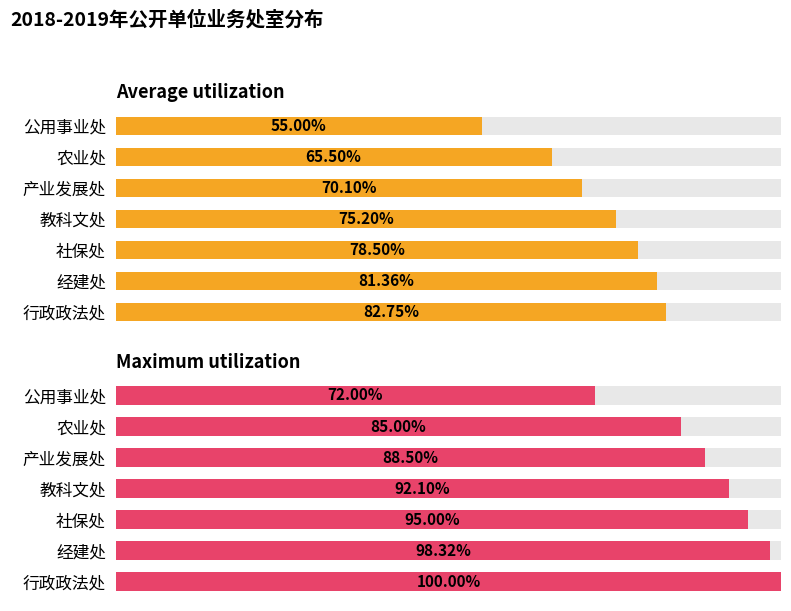

Reading right to left, list all the values displayed in this chart.

Average utilization: 55.0	65.5	70.1	75.2	78.5	81.4	82.8
Maximum utilization: 72.0	85.0	88.5	92.1	95.0	98.3	100.0